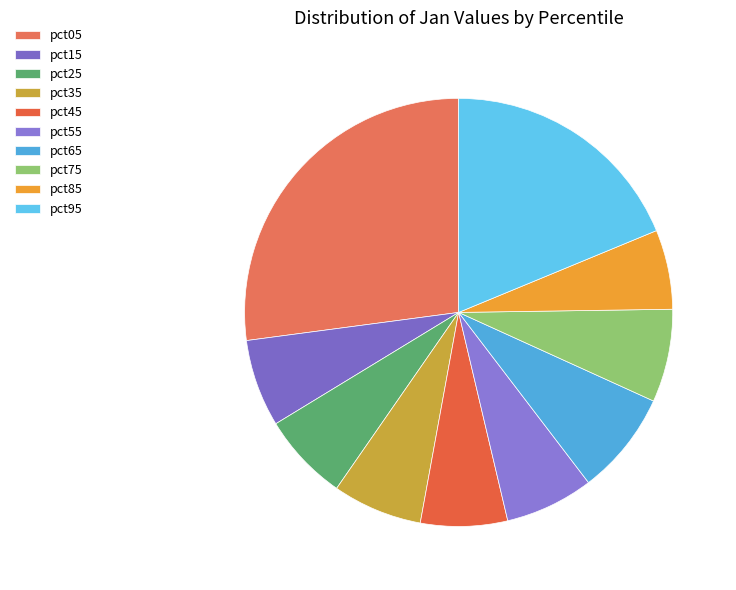

What percentage is the pct65 slice, to the nearest percent?

8%